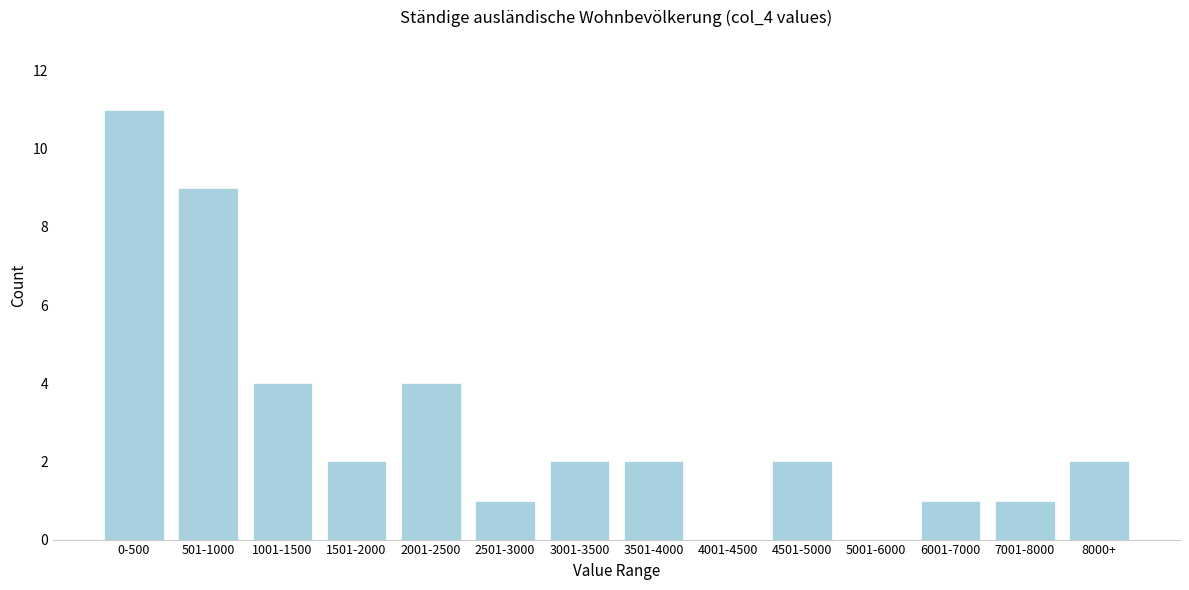

Reading left to right, what are all the values shown in this chart?

0-500=11	501-1000=9	1001-1500=4	1501-2000=2	2001-2500=4	2501-3000=1	3001-3500=2	3501-4000=2	4001-4500=0	4501-5000=2	5001-6000=0	6001-7000=1	7001-8000=1	8000+=2